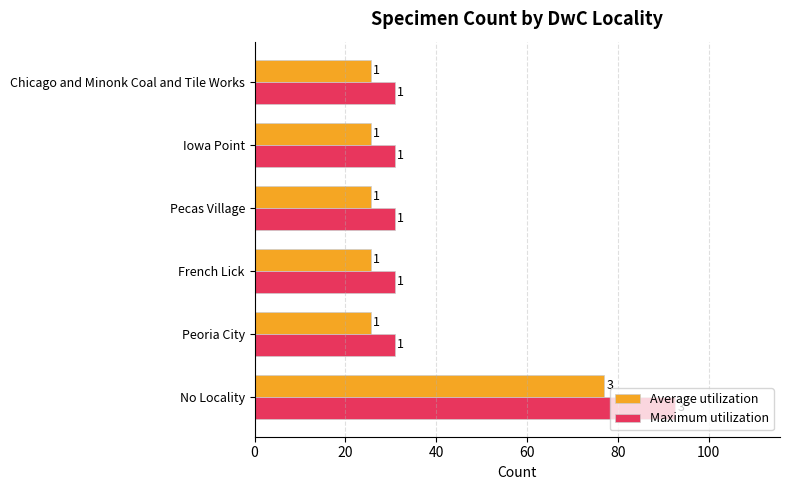

What are all the series names shown in the legend?

Average utilization, Maximum utilization